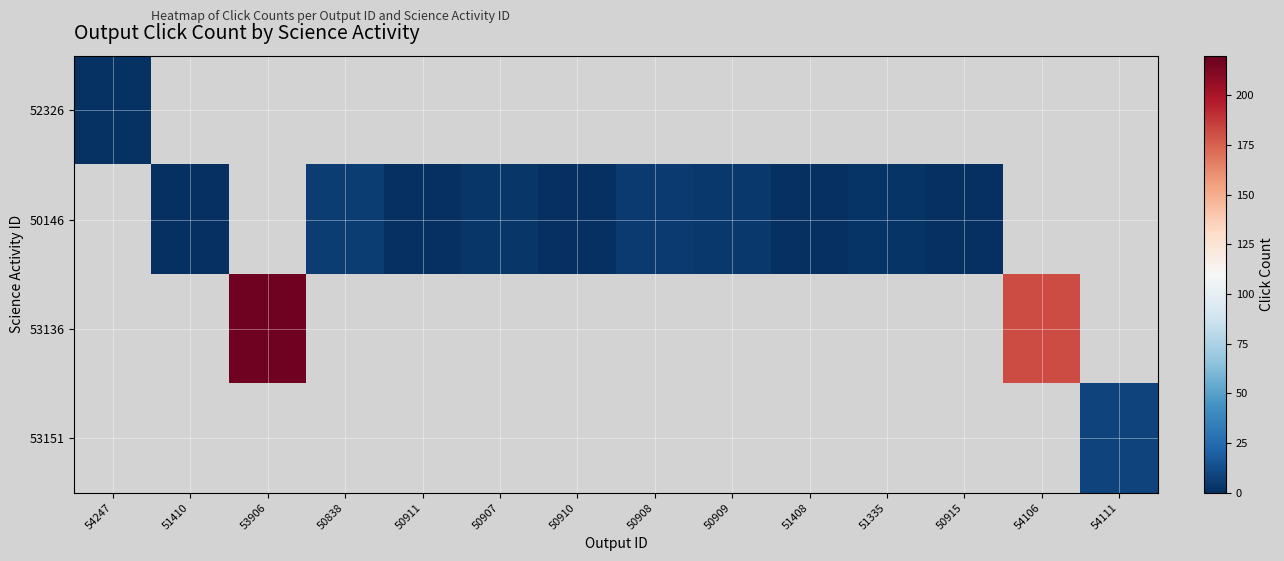

Which has a higher value, 50911 or 51335?

51335